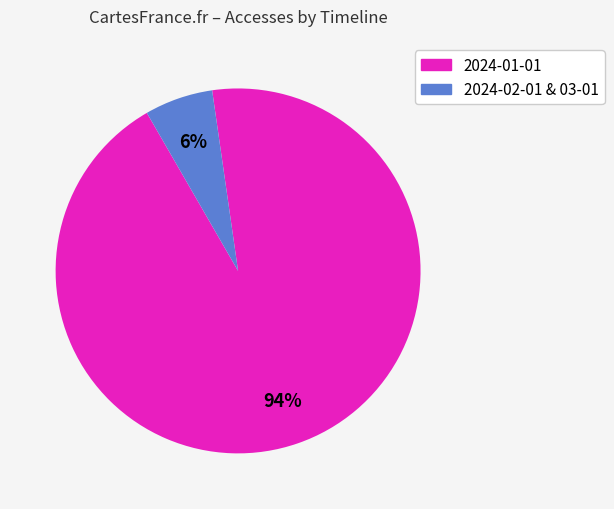

To the nearest percent, what is the difference between the largest and smallest slice percentages?

88%